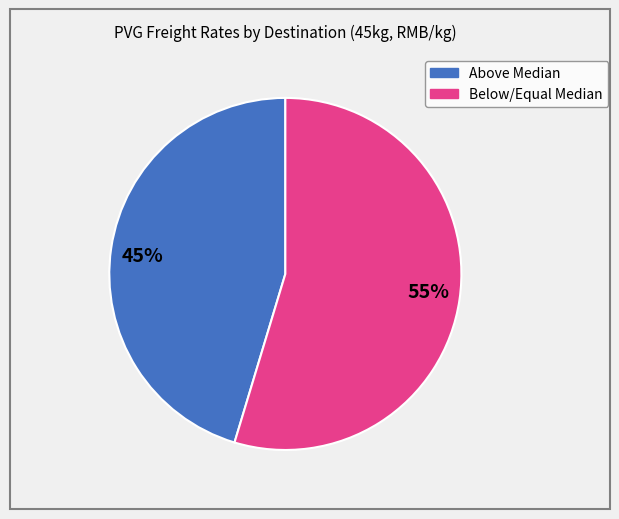

To the nearest percent, what is the average slice percentage?

50%